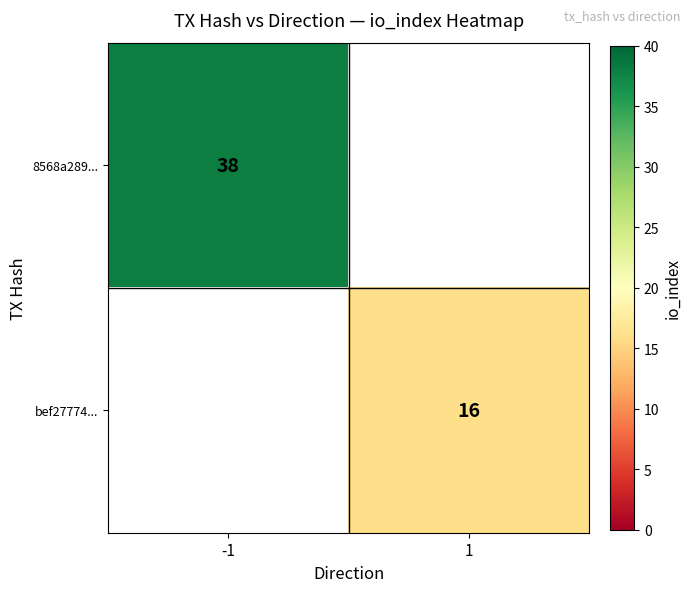

Is the value of bef27774... at 1 greater than the value of 8568a289... at -1?

No